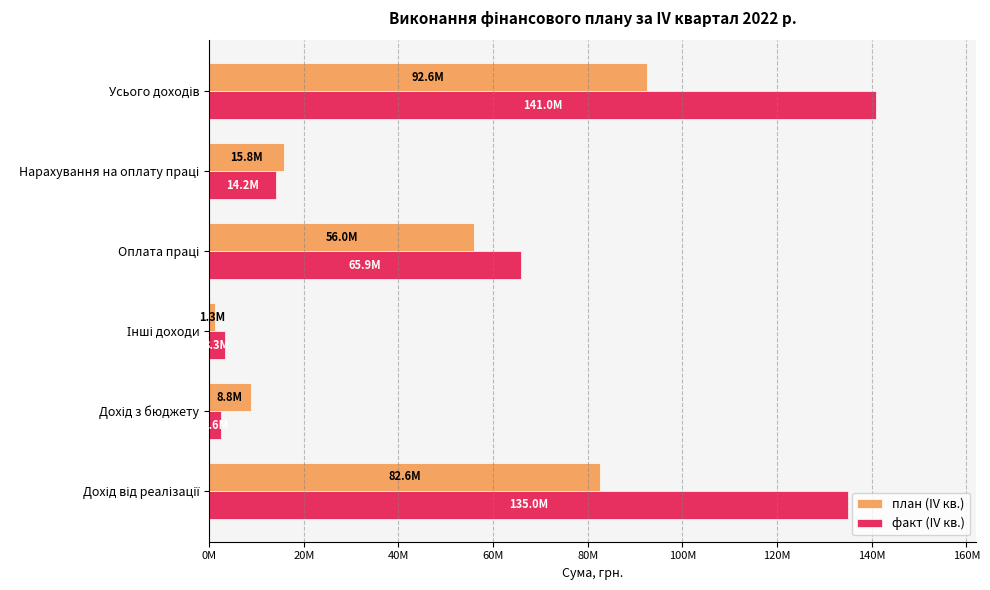

What are all the series names shown in the legend?

план (IV кв.), факт (IV кв.)